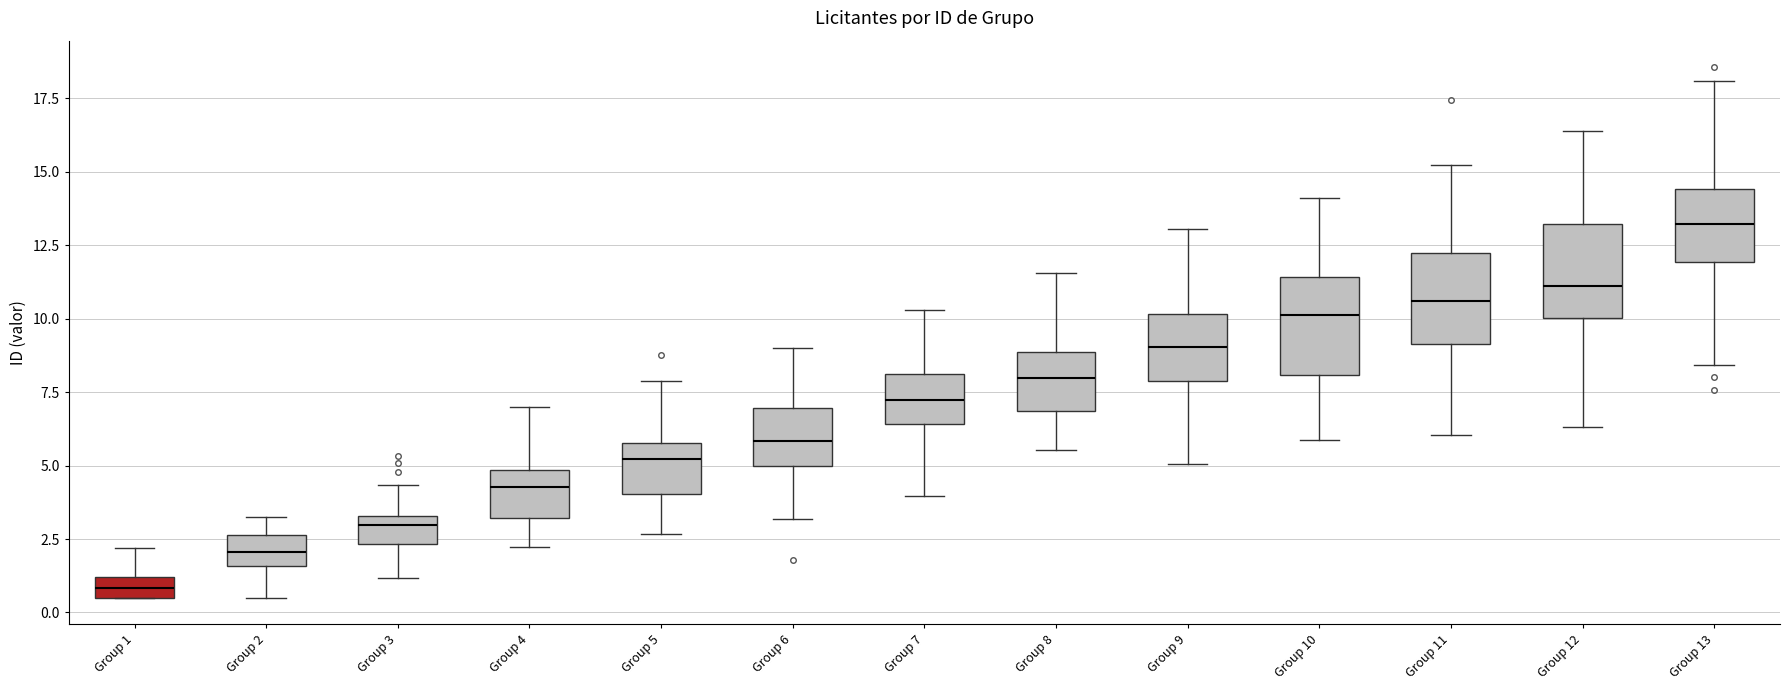

Where is the upper edge of the box for Group 13 on the y-axis? The values are not printed on the chart, so give them approximately, as read against the axis.

14.5